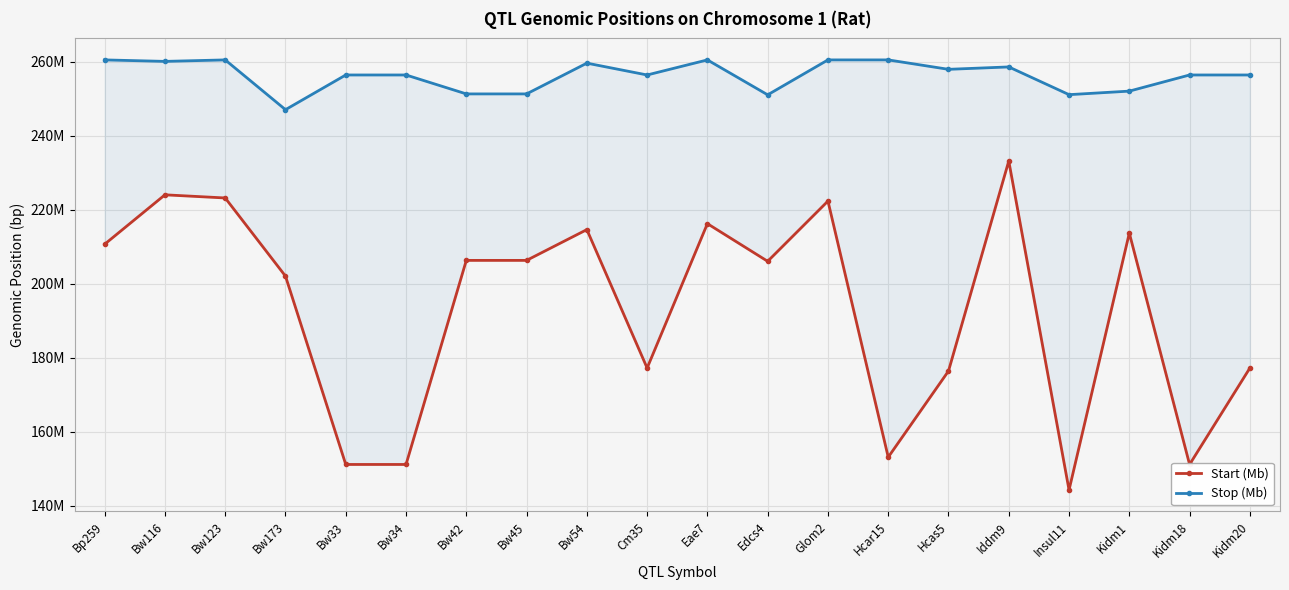

What is the value of the Start (Mb) point at the 5th from the left?

151162512